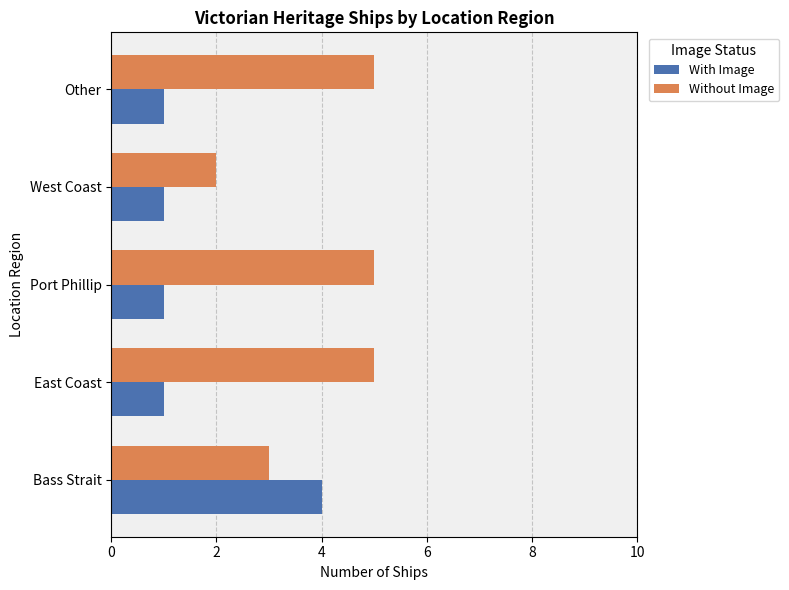

Which category has the highest value in the With Image series?

Bass Strait